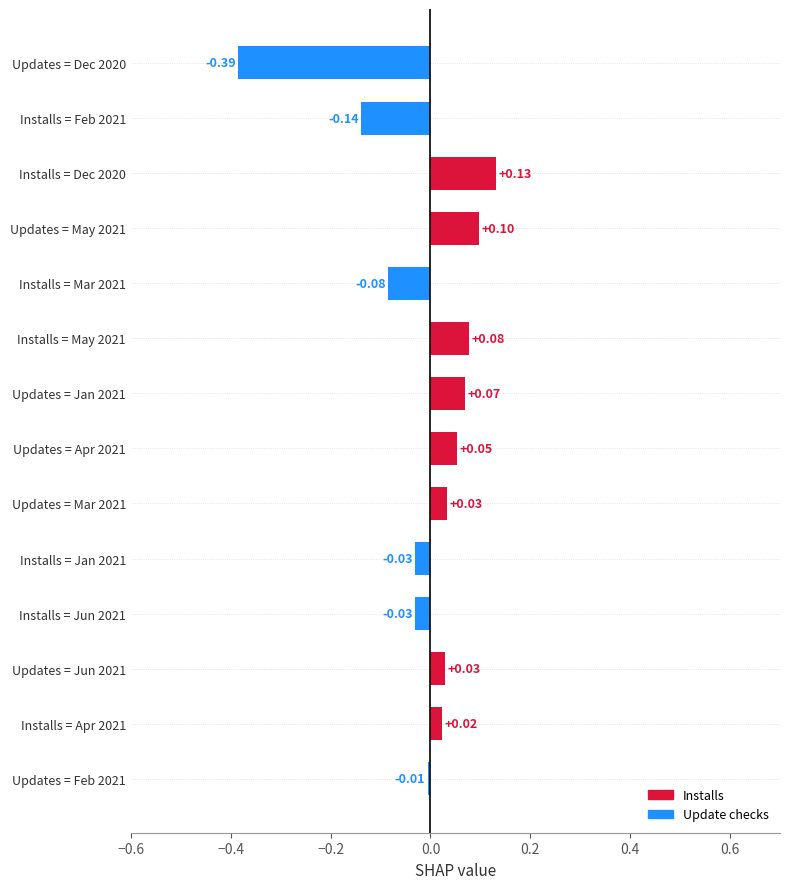

What is the difference between the second highest and minimum values?

0.5